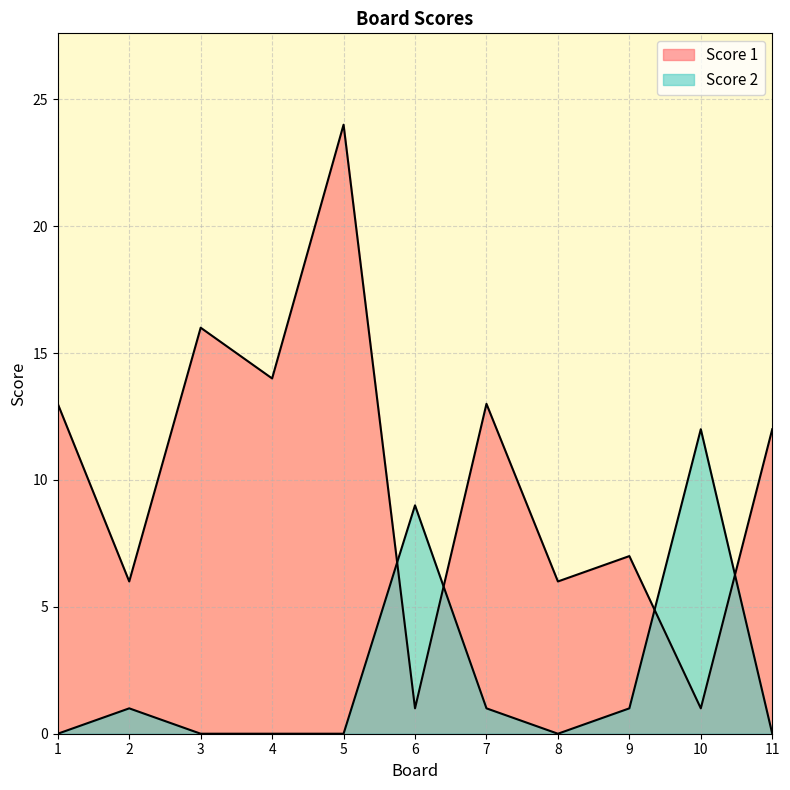

Rank the series by their maximum value, from lowest to highest.

Score 2, Score 1